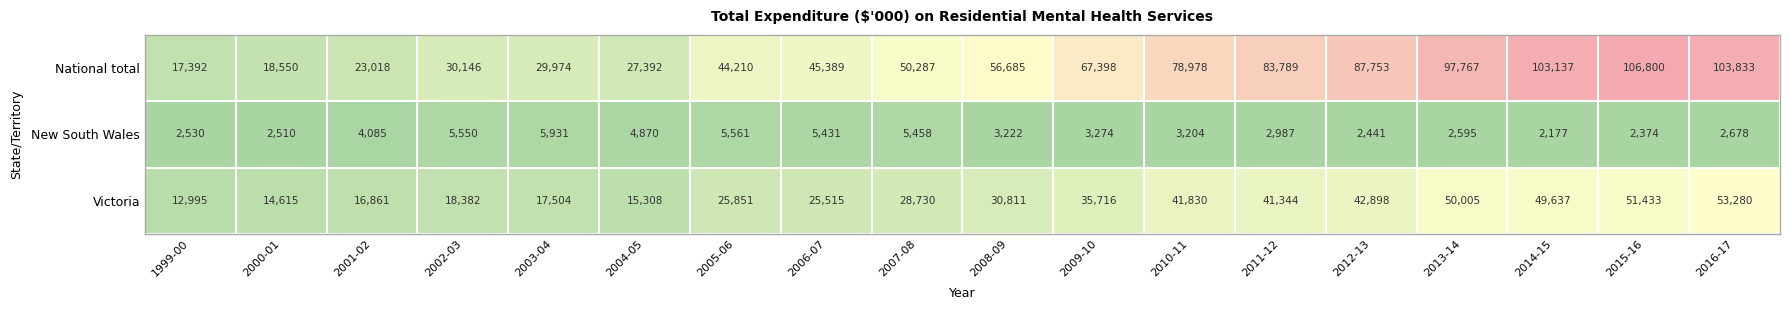

At which label does Victoria reach its minimum?

1999-00